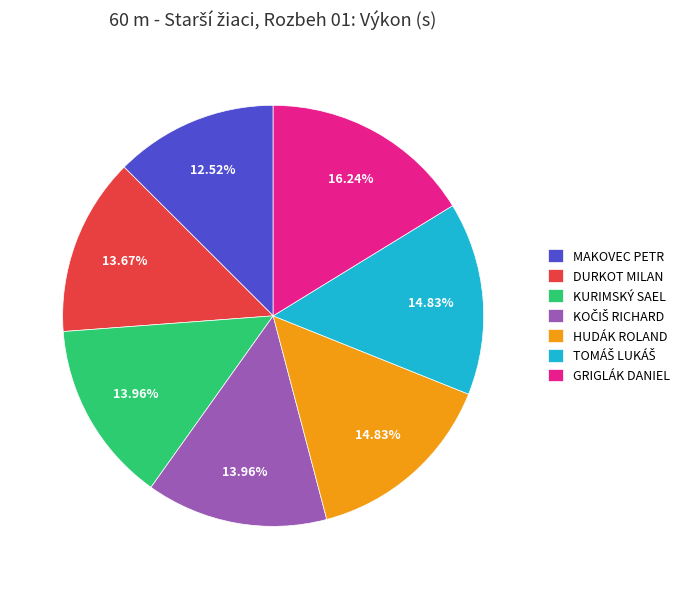

What is the largest slice in the pie chart?

GRIGLÁK DANIEL